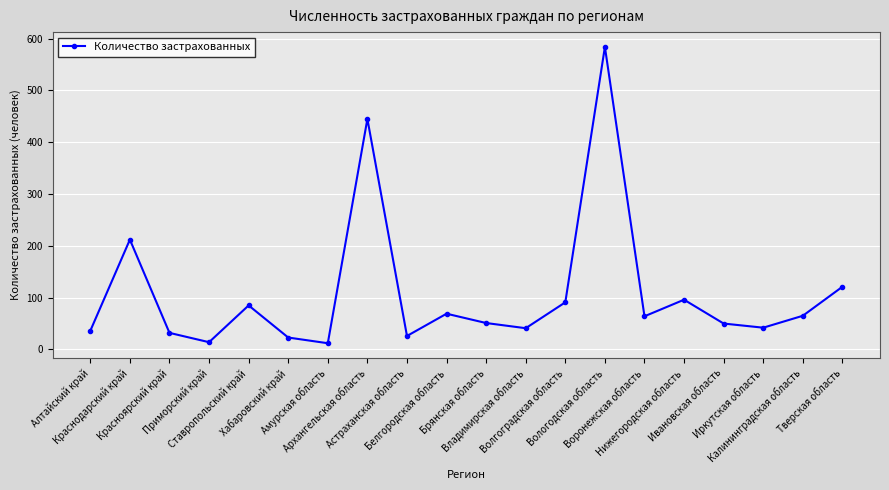

Between Ставропольский край and Красноярский край, which is larger?

Ставропольский край